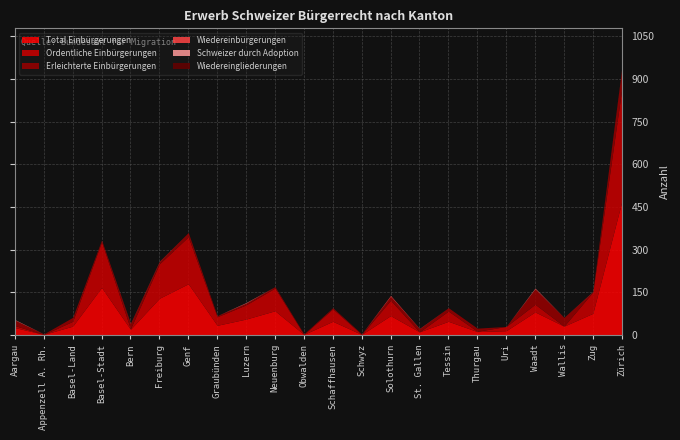

Reading right to left, what are all the values shown in this chart?

Total Einbürgerungen: Zürich=468	Zug=76	Wallis=31	Waadt=81	Uri=15	Thurgau=12	Tessin=48	St. Gallen=11	Solothurn=68	Schwyz=2	Schaffhausen=48	Obwalden=2	Neuenburg=85	Luzern=56	Graubünden=34	Genf=180	Freiburg=129	Bern=20	Basel-Stadt=167	Basel-Land=31	Appenzell A. Rh.=2	Aargau=26
Ordentliche Einbürgerungen: Zürich=396	Zug=75	Wallis=0	Waadt=27	Uri=15	Thurgau=1	Tessin=36	St. Gallen=0	Solothurn=54	Schwyz=0	Schaffhausen=44	Obwalden=0	Neuenburg=80	Luzern=50	Graubünden=30	Genf=165	Freiburg=121	Bern=2	Basel-Stadt=161	Basel-Land=17	Appenzell A. Rh.=0	Aargau=7
Erleichterte Einbürgerungen: Zürich=71	Zug=1	Wallis=31	Waadt=54	Uri=0	Thurgau=11	Tessin=12	St. Gallen=11	Solothurn=14	Schwyz=2	Schaffhausen=4	Obwalden=2	Neuenburg=5	Luzern=6	Graubünden=4	Genf=15	Freiburg=8	Bern=18	Basel-Stadt=6	Basel-Land=14	Appenzell A. Rh.=2	Aargau=19
Wiedereinbürgerungen: Zürich=1	Zug=1	Wallis=0	Waadt=2	Uri=0	Thurgau=0	Tessin=0	St. Gallen=1	Solothurn=3	Schwyz=0	Schaffhausen=0	Obwalden=0	Neuenburg=0	Luzern=1	Graubünden=0	Genf=0	Freiburg=1	Bern=1	Basel-Stadt=0	Basel-Land=0	Appenzell A. Rh.=0	Aargau=1
Schweizer durch Adoption: Zürich=0	Zug=0	Wallis=0	Waadt=1	Uri=0	Thurgau=0	Tessin=0	St. Gallen=0	Solothurn=0	Schwyz=0	Schaffhausen=0	Obwalden=0	Neuenburg=0	Luzern=1	Graubünden=0	Genf=0	Freiburg=0	Bern=0	Basel-Stadt=0	Basel-Land=0	Appenzell A. Rh.=0	Aargau=1
Wiedereingliederungen: Zürich=1	Zug=0	Wallis=0	Waadt=0	Uri=0	Thurgau=0	Tessin=0	St. Gallen=0	Solothurn=0	Schwyz=0	Schaffhausen=0	Obwalden=0	Neuenburg=0	Luzern=0	Graubünden=0	Genf=0	Freiburg=0	Bern=0	Basel-Stadt=0	Basel-Land=0	Appenzell A. Rh.=0	Aargau=0